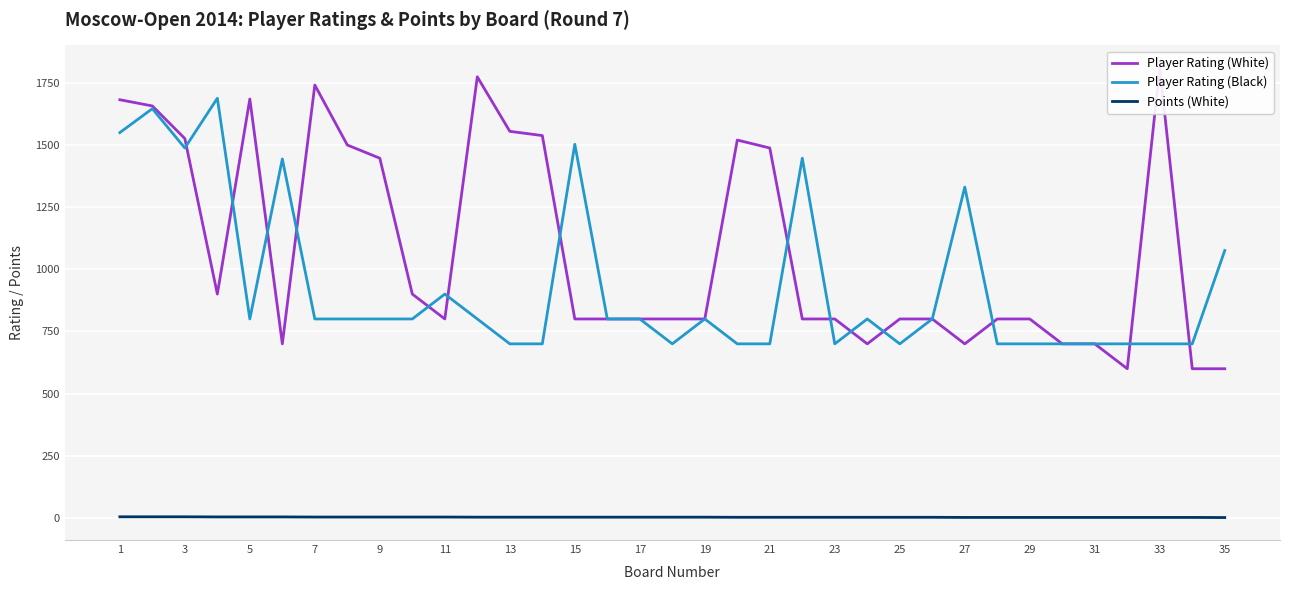

True or false: Points (White) and Player Rating (Black) cross at least once.

False